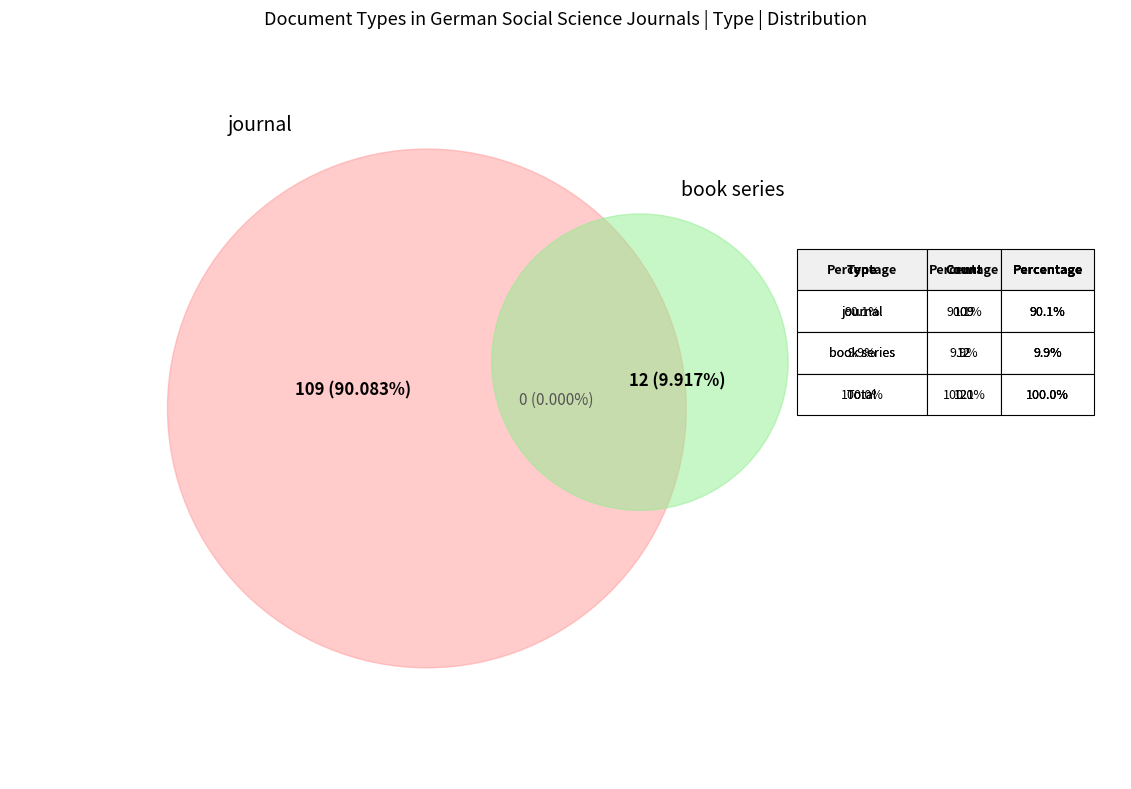

To the nearest percent, what is the difference between the largest and smallest slice percentages?

80%